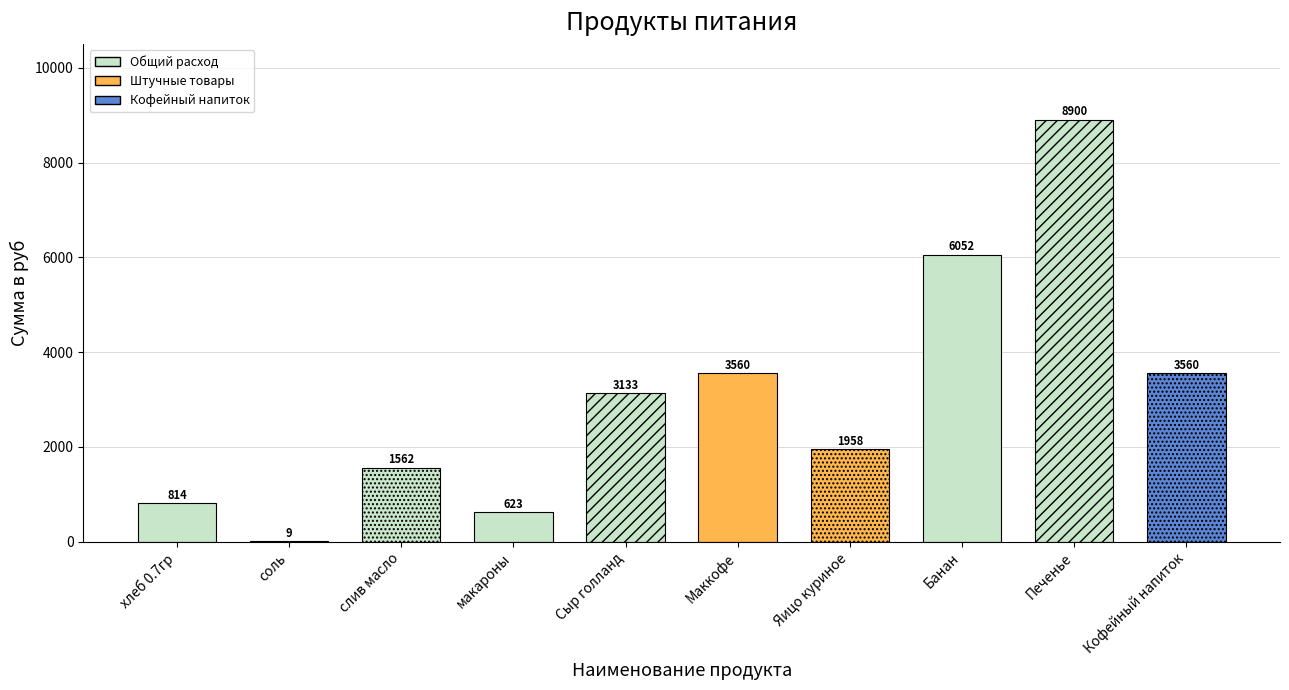

What is the greatest value displayed?

8900.0